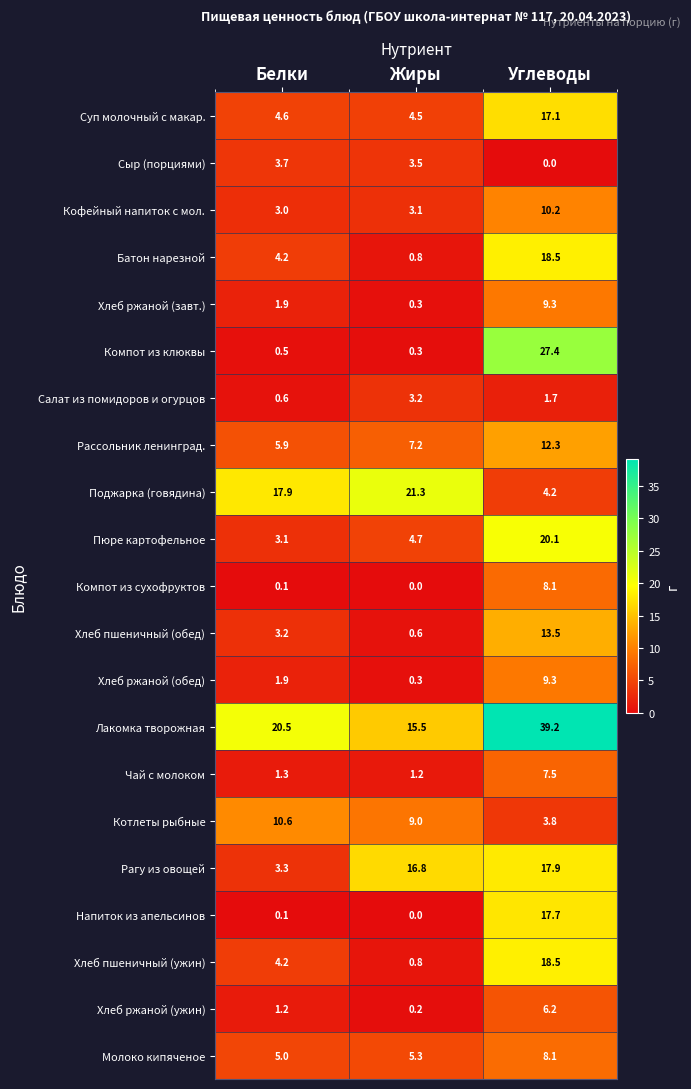

Is it true that Хлеб ржаной (завт.) equals 0.4 at Белки?

False